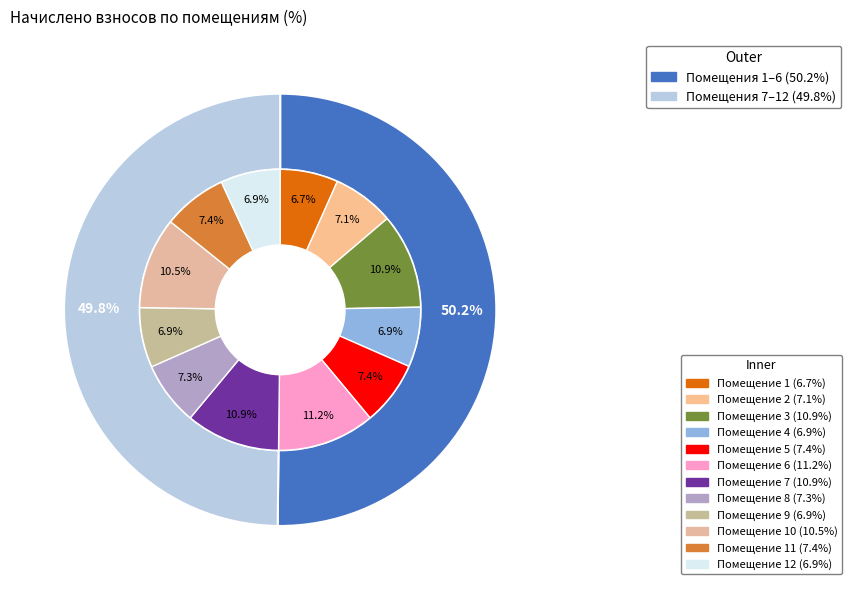

How many slices are in this pie chart?

12